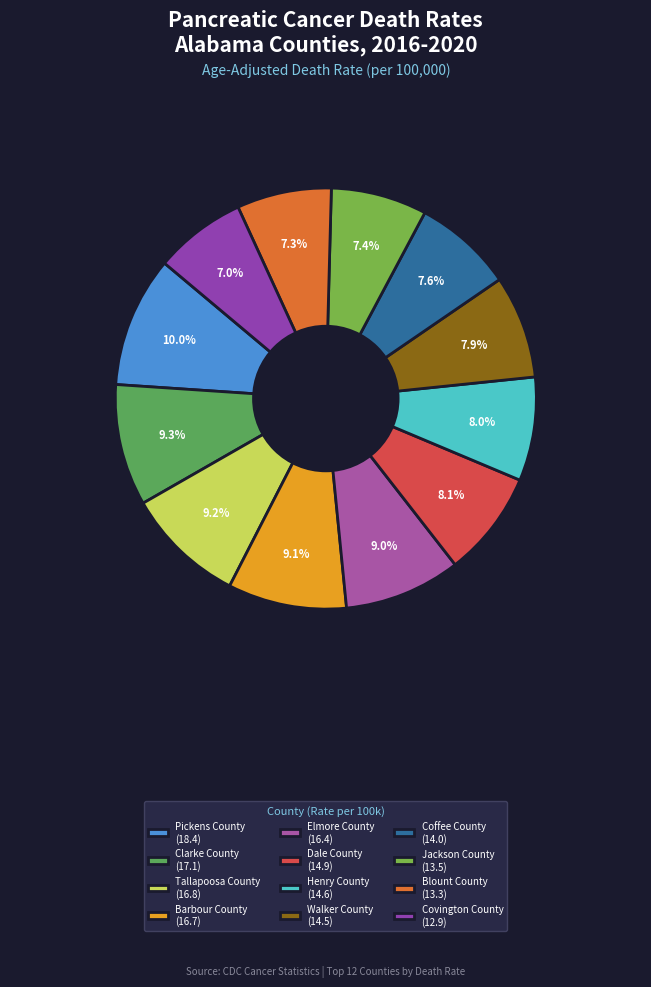

Does Dale County represent more than half of the total?

No